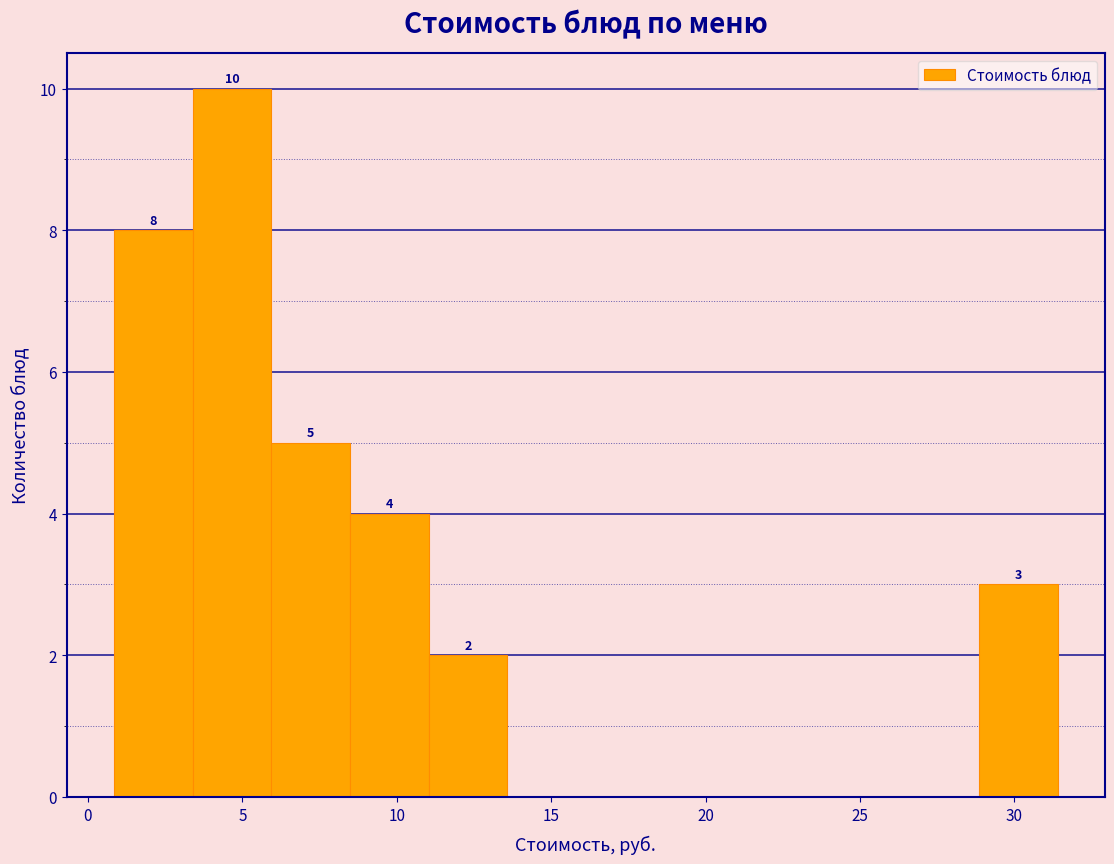

Which range on the x-axis has the tallest bar?

3.5 to 6.0